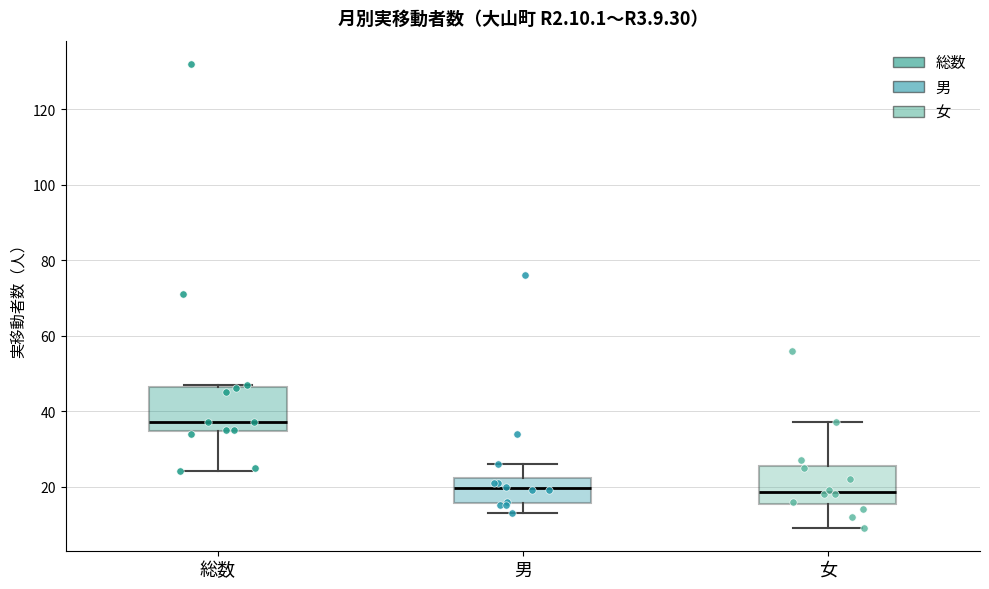

Reading left to right, transcribe this box plot: for each box, give where its median line is, the range the box spans, and where its two whiskers end, as read against the y-axis. The values are not printed on the chart, so give them approximately, as read against the axis.

総数: median 38, box 34 to 46, whiskers 24 to 48
男: median 20, box 16 to 22, whiskers 14 to 26
女: median 18, box 16 to 26, whiskers 10 to 38